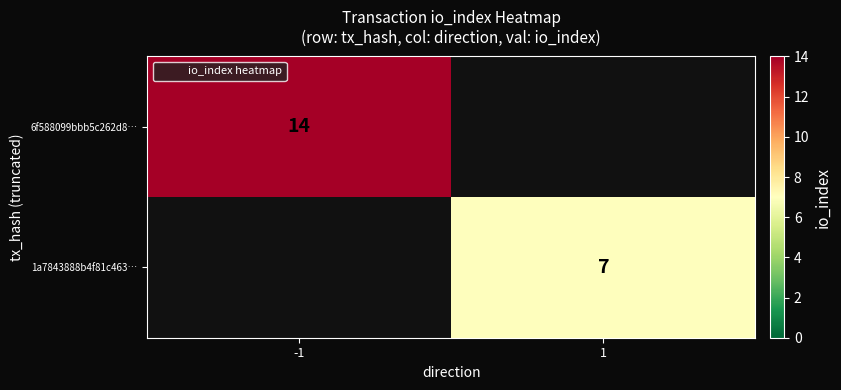

The 1a7843888b4f81c463… series shows 11.6 at 1. True or false?

False